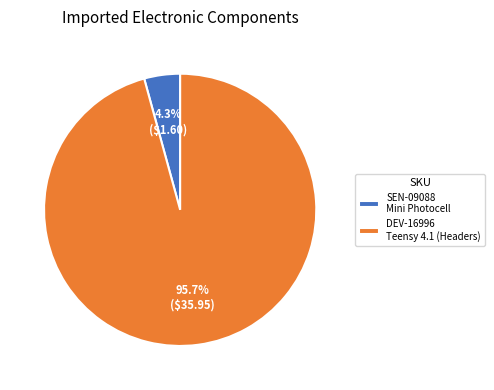

To the nearest percent, what percentage of the pie is DEV-16996?

96%